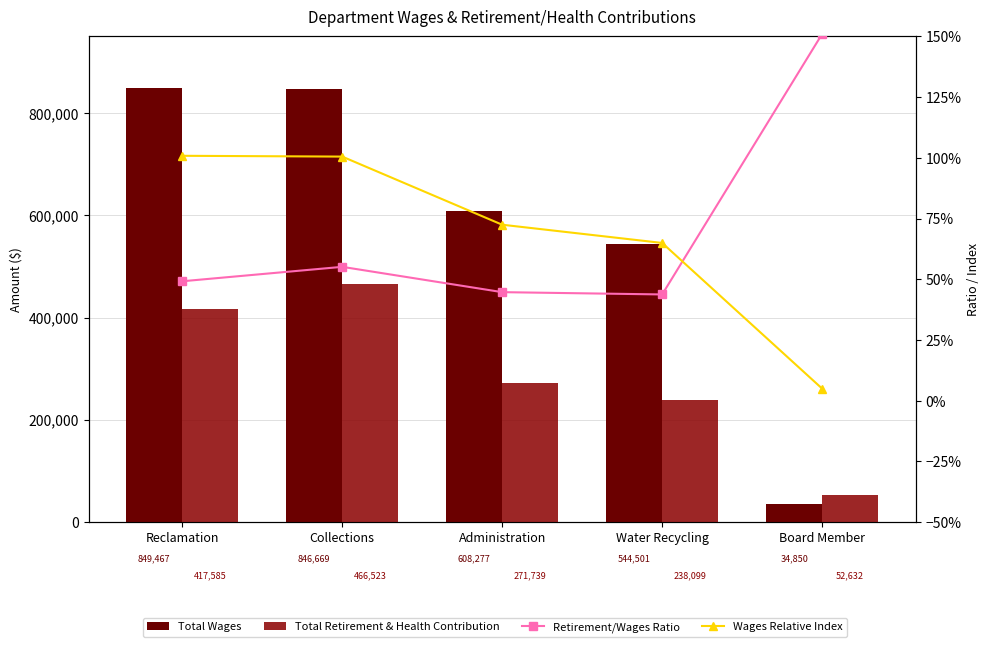

How many groups of bars are there?

5